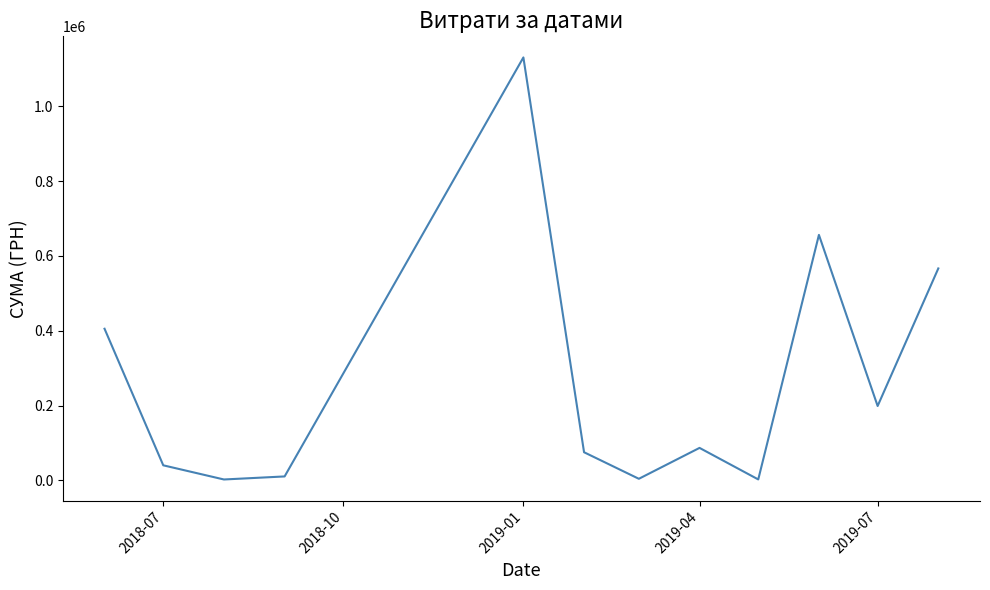

What is the difference between the maximum and minimum values?

1127762.6